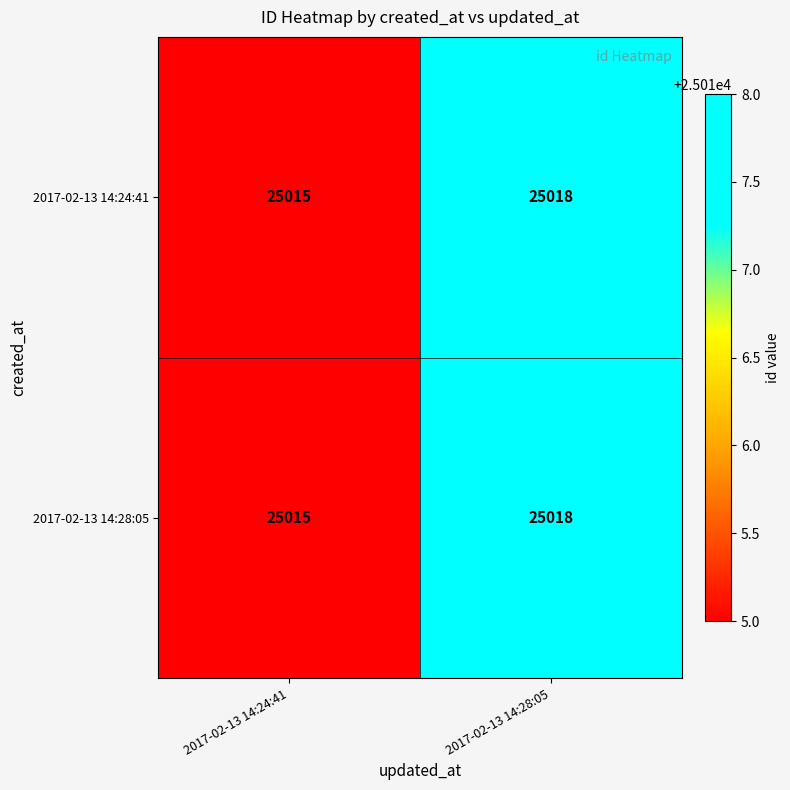

Reading left to right, list all the values displayed in this chart.

2017-02-13 14:24:41: 2017-02-13 14:24:41=25015	2017-02-13 14:28:05=25018
2017-02-13 14:28:05: 2017-02-13 14:24:41=25015	2017-02-13 14:28:05=25018